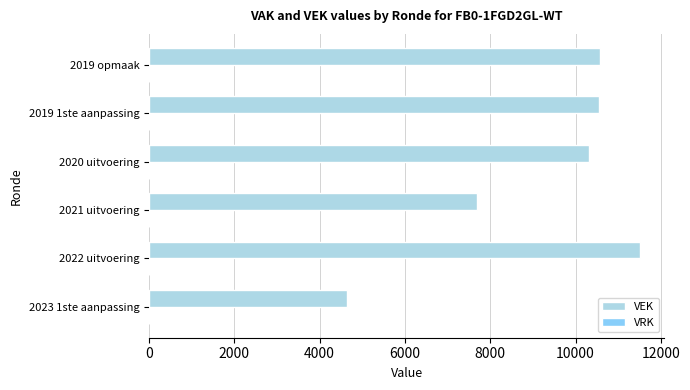

At which label is the value closest to 8079?

2021 uitvoering